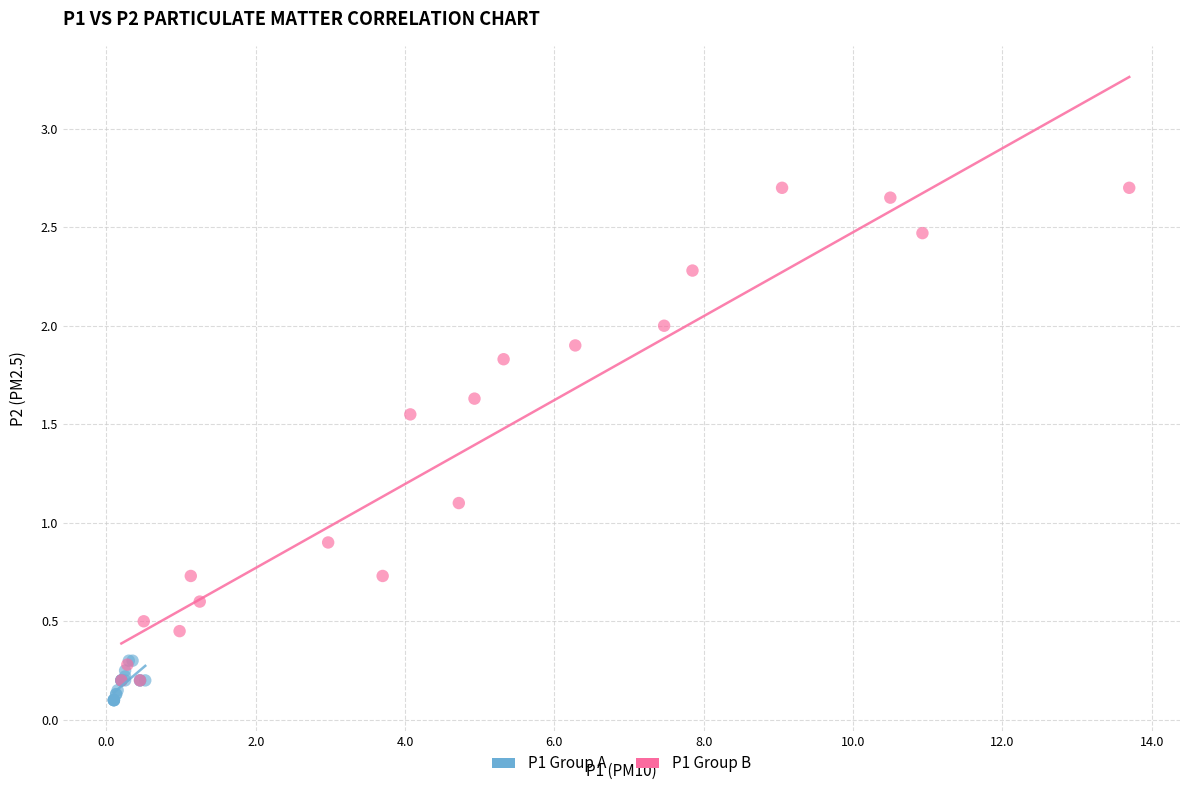

Which series contains the highest Y value?

P1 Group B